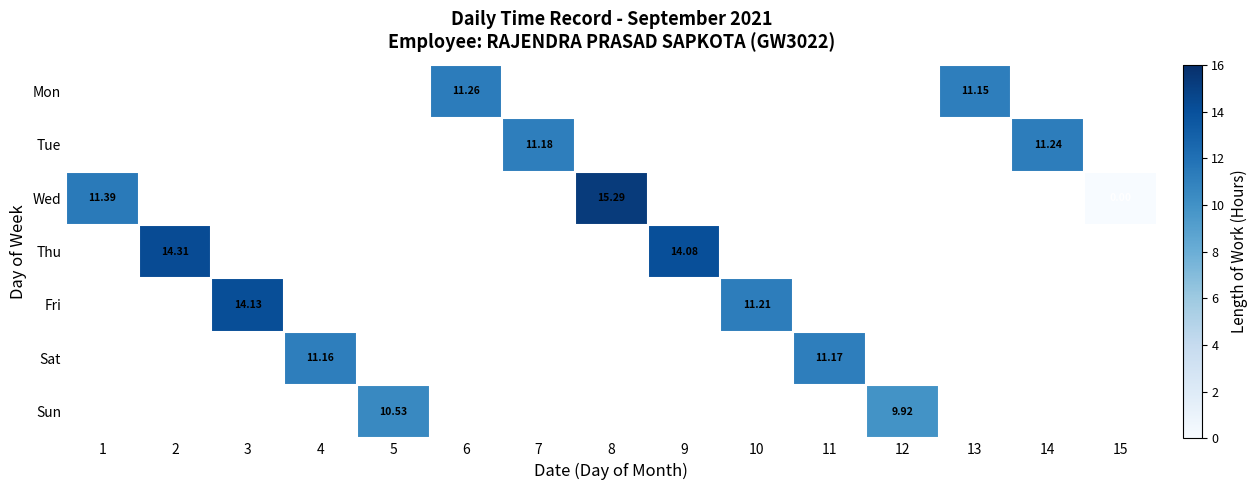

Count the number of categories in the chart.

15